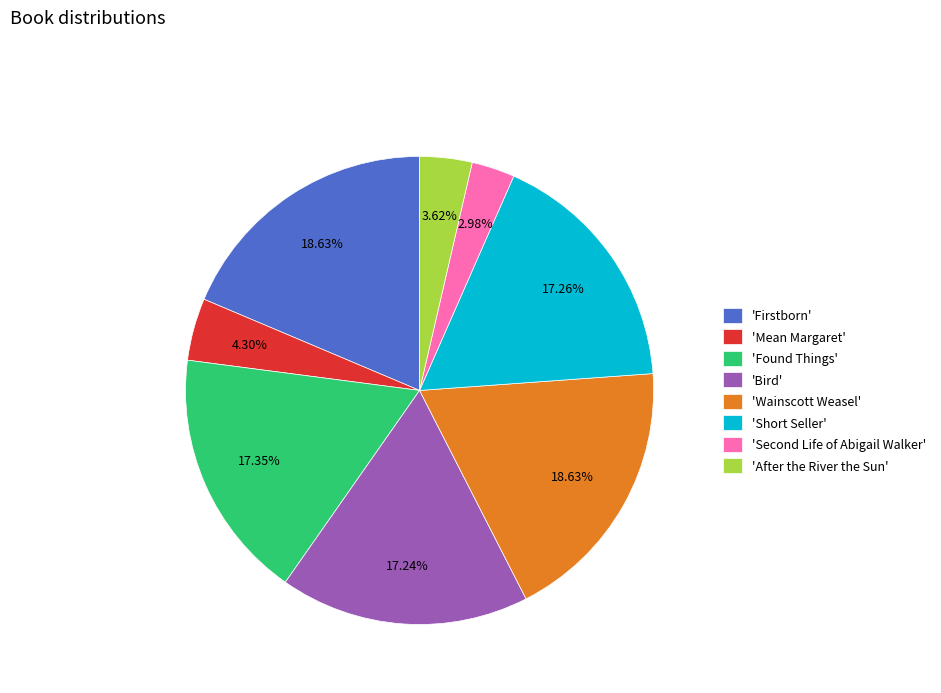

What is the ratio of the value at 'Bird' to the value at 'Mean Margaret'?

4.0